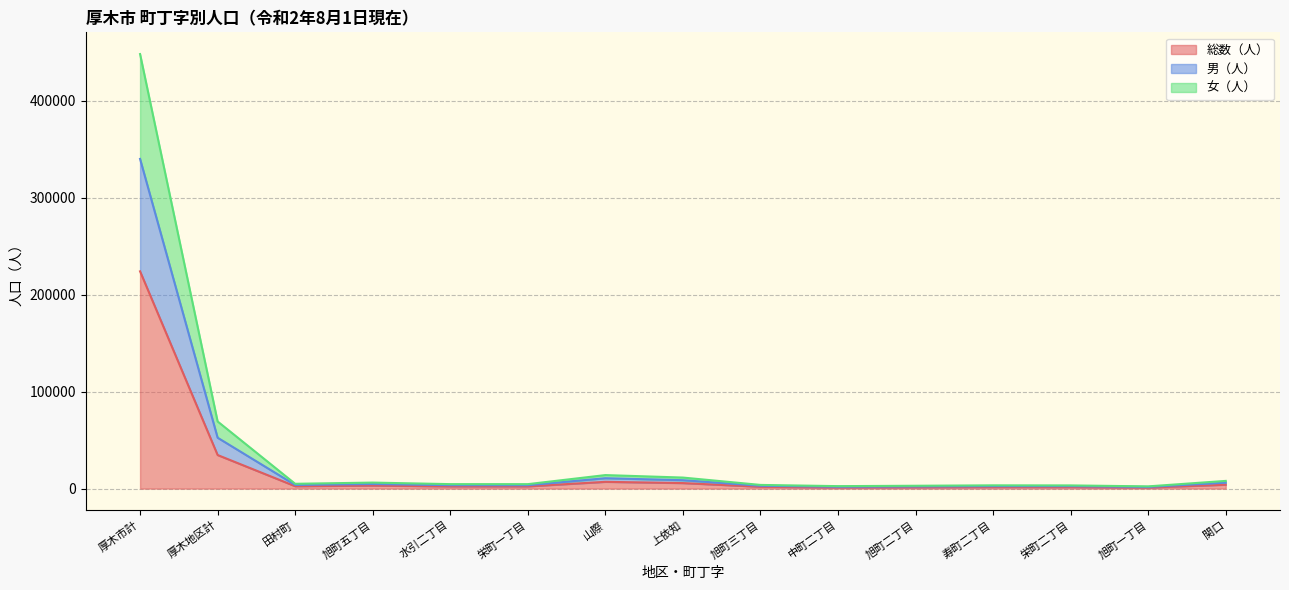

True or false: 男（人） has a value of 2202 at 旭町二丁目.

True